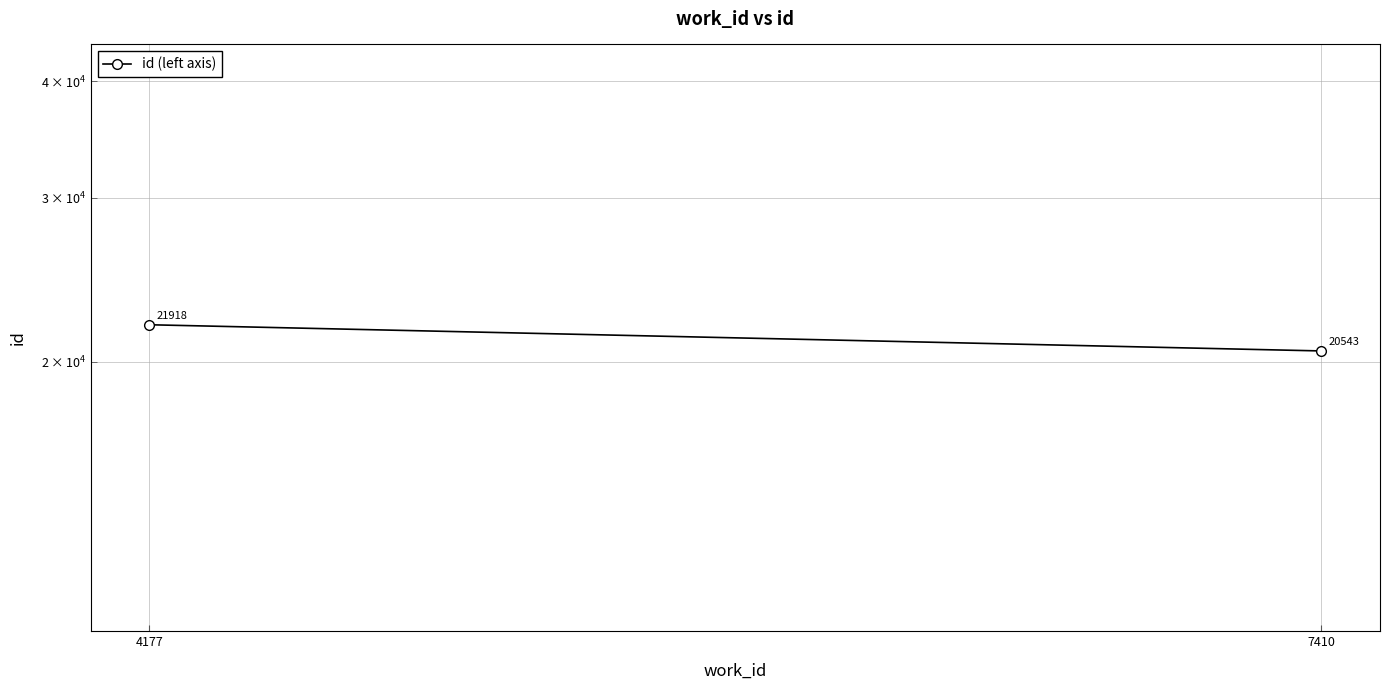

What is the difference between the values at 7410 and 4177?

1375